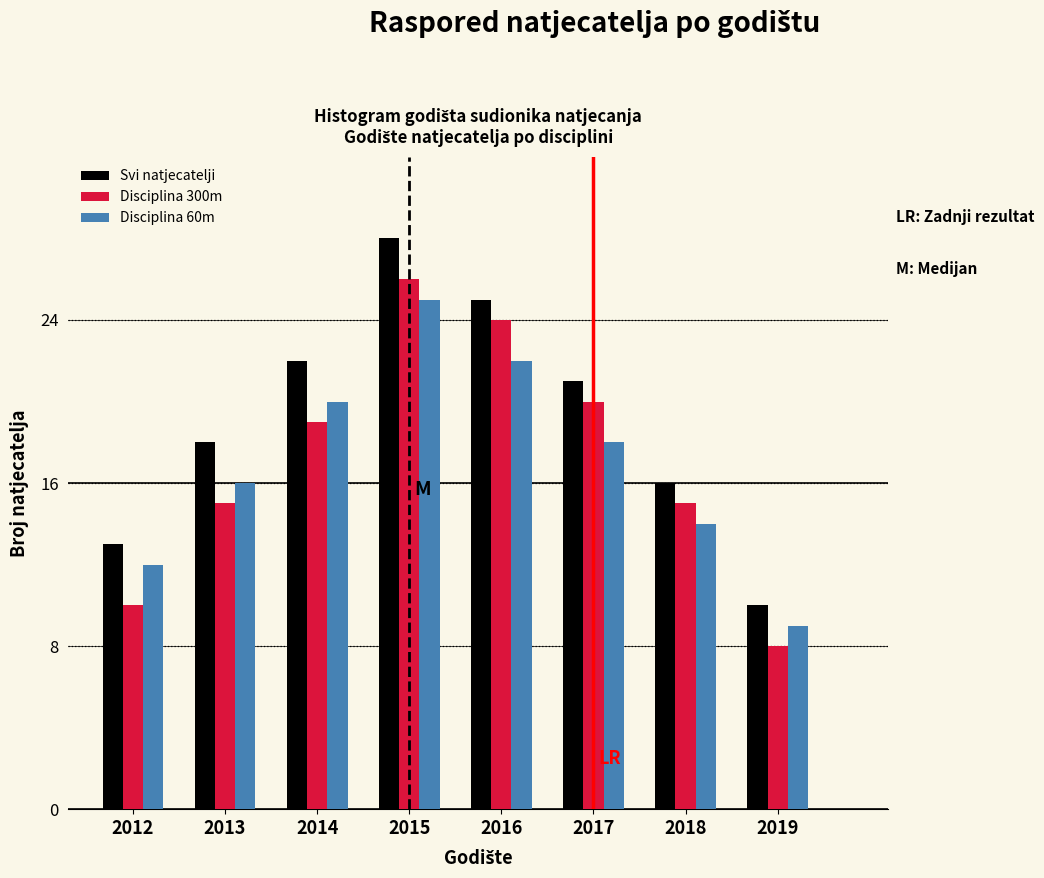

Reading left to right, transcribe all the data shown in this chart.

Svi natjecatelji: 2012=13	2013=18	2014=22	2015=28	2016=25	2017=21	2018=16	2019=10
Disciplina 300m: 2012=10	2013=15	2014=19	2015=26	2016=24	2017=20	2018=15	2019=8
Disciplina 60m: 2012=12	2013=16	2014=20	2015=25	2016=22	2017=18	2018=14	2019=9